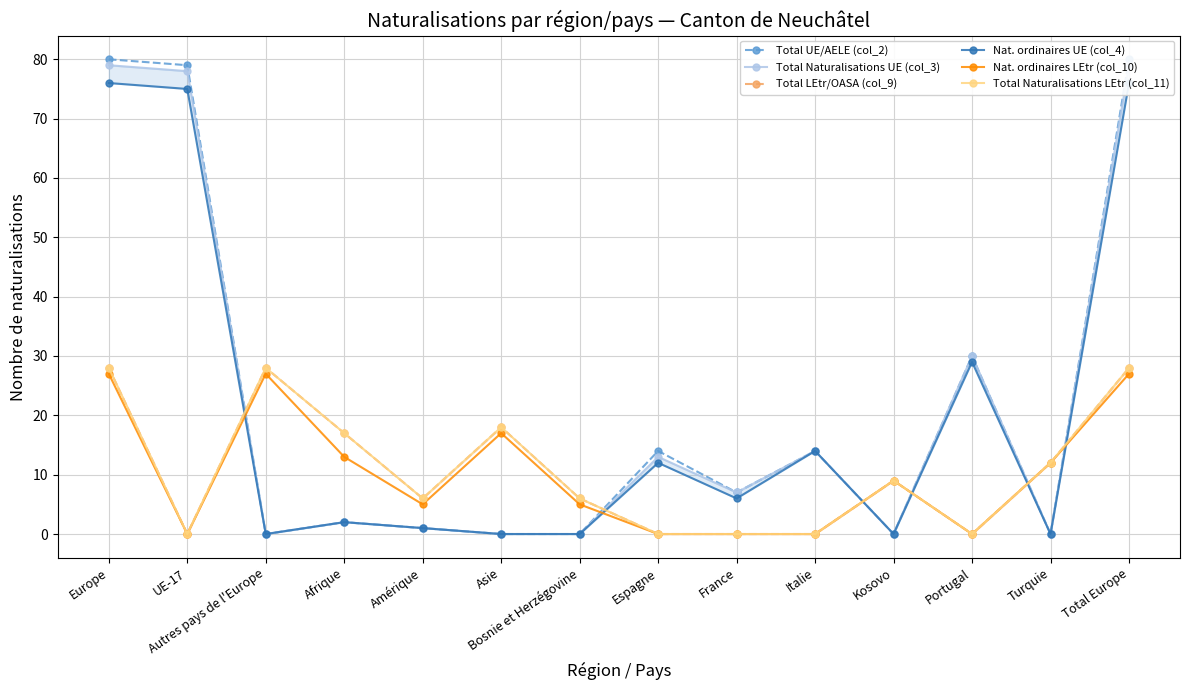

Does the chart display data point markers on the line(s)?

Yes